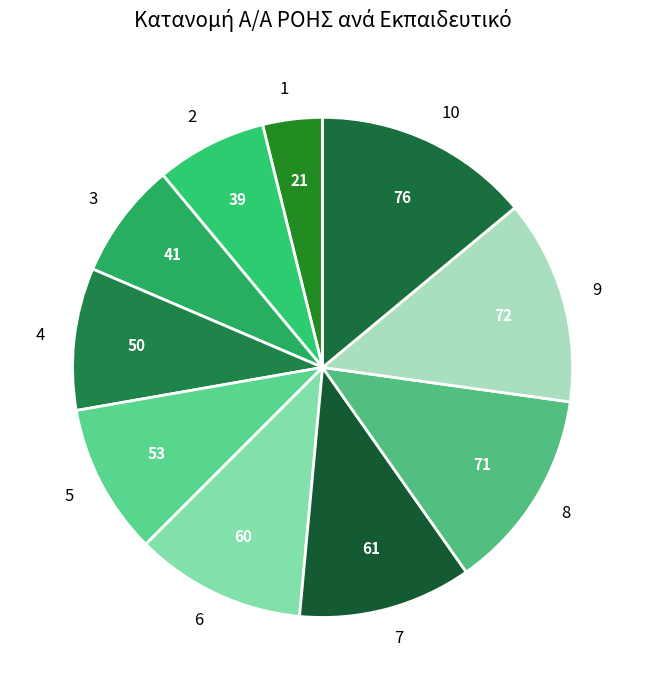

Do 4 and 2 together represent more than half of the pie?

No